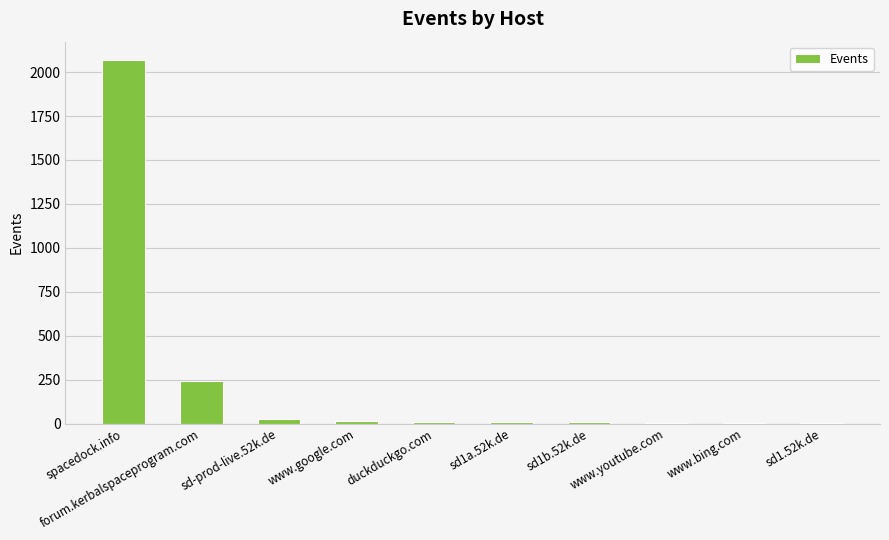

What is the maximum value shown in the chart?

2070